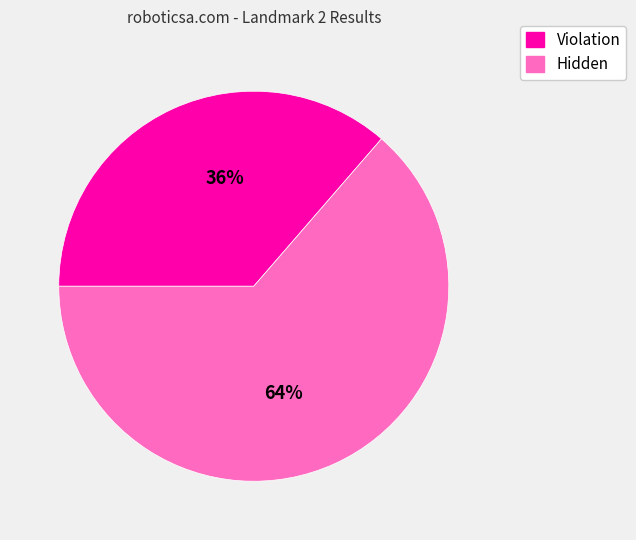

The Hidden slice represents 64% of the pie. True or false?

True